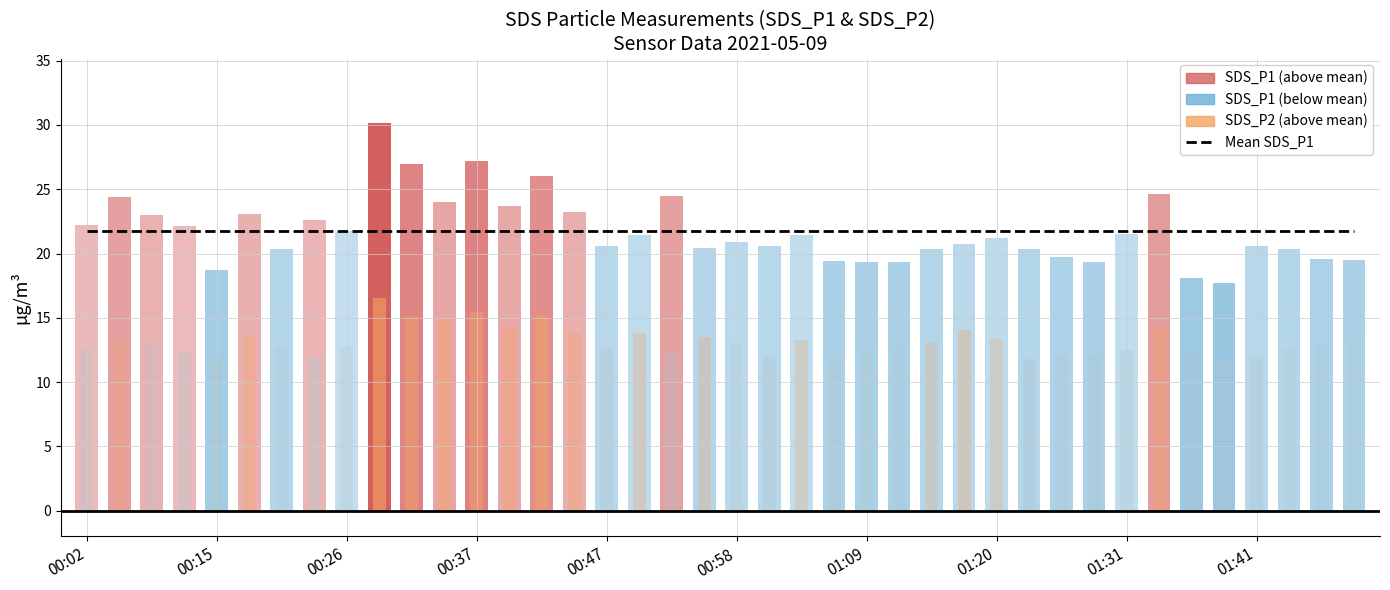

Between 5 and 27, which series saw the biggest shift?

SDS_P1